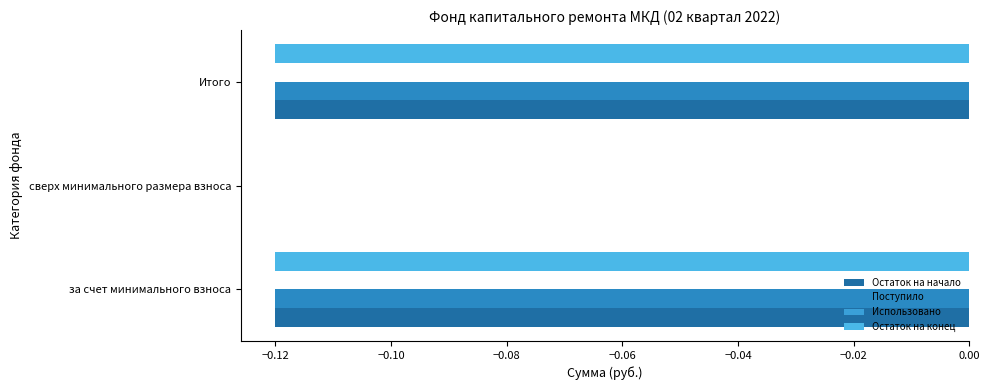

How many data points does each series have?

3